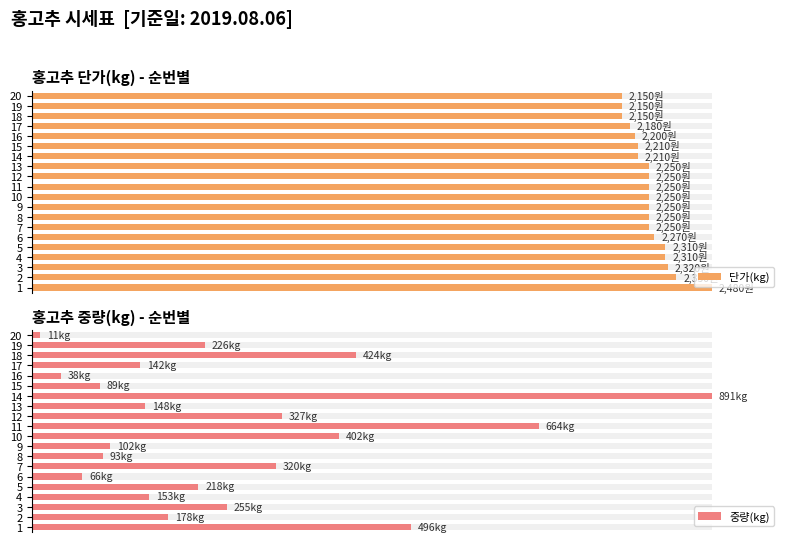

At how many categories does at least one series exceed 82?

20